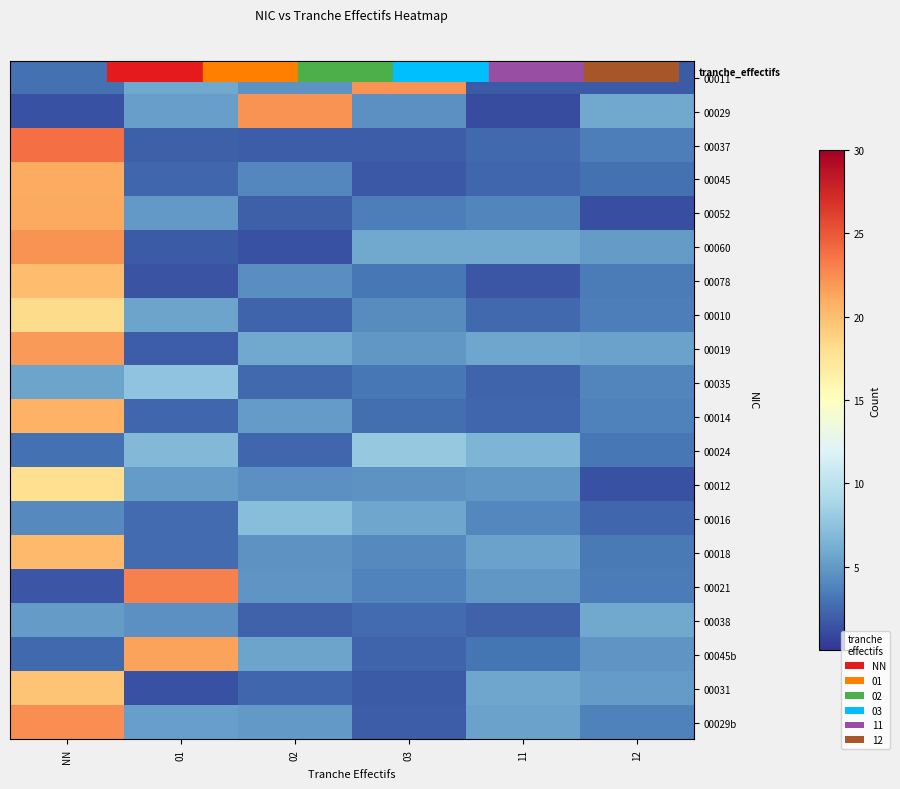

What is the spread (max minus min) of values at 12?

4.6